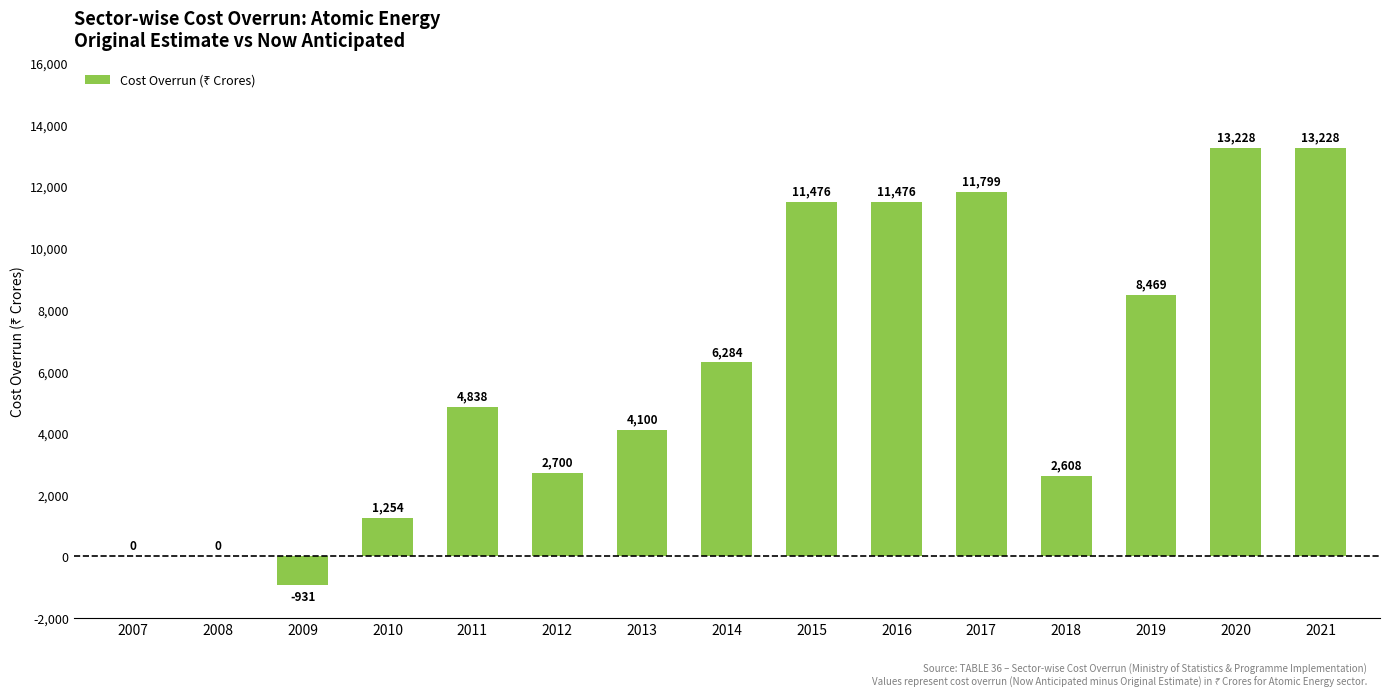

What is the sum of the values at 2015 and 2018?

14084